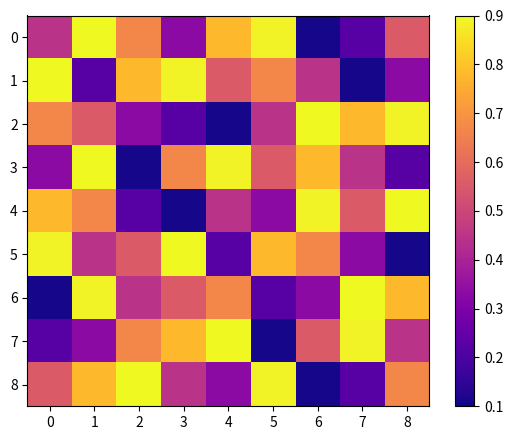

At how many categories does at least one series exceed 0?

9